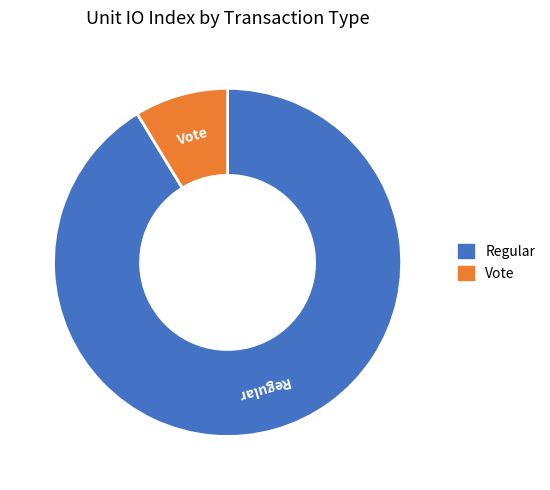

Is it true that Vote is 9% of the pie?

True